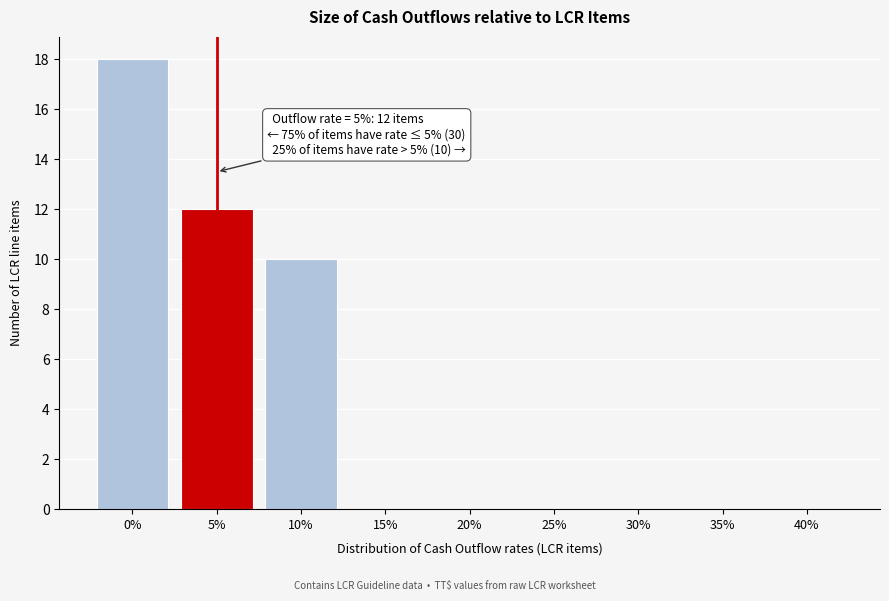

Reading right to left, transcribe all the data shown in this chart.

40%=0	35%=0	30%=0	25%=0	20%=0	15%=0	10%=10	5%=12	0%=18